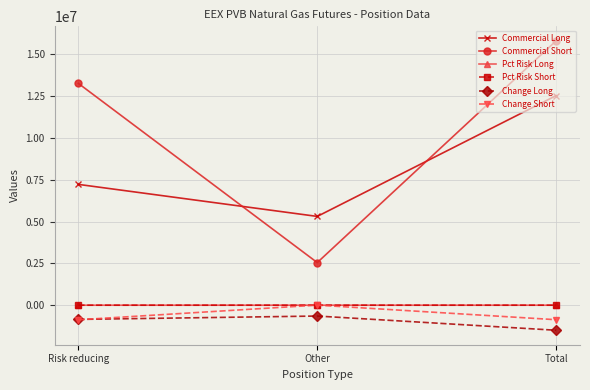

How many series are shown in this chart?

6